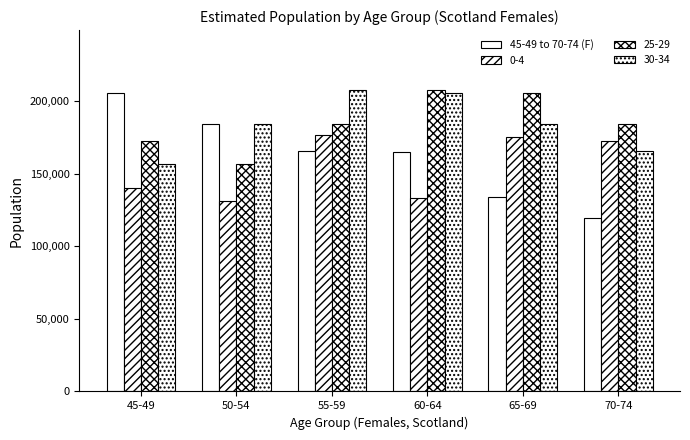

Which has a higher value, 65-69 or 50-54?

50-54